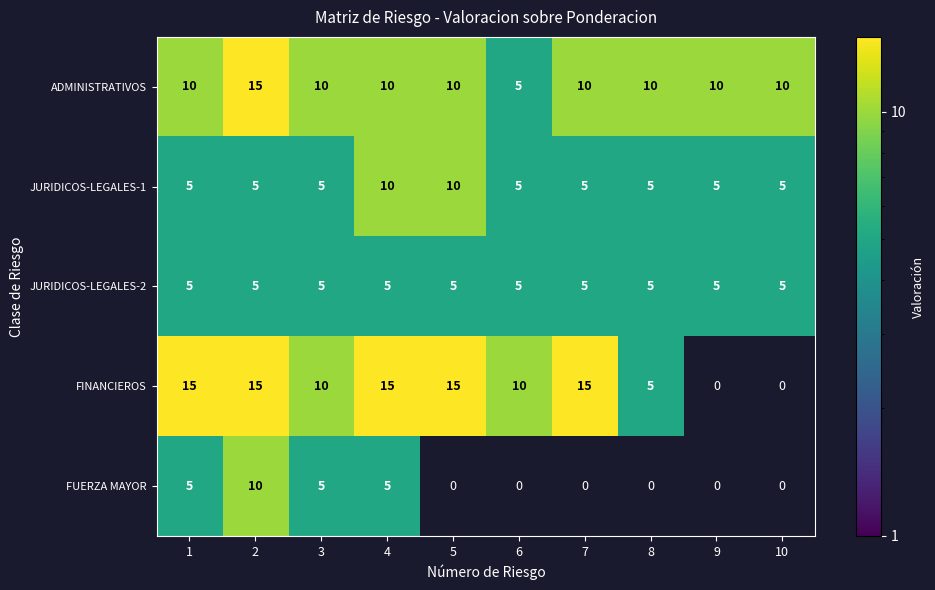

What is the total value across all series at 9?

20